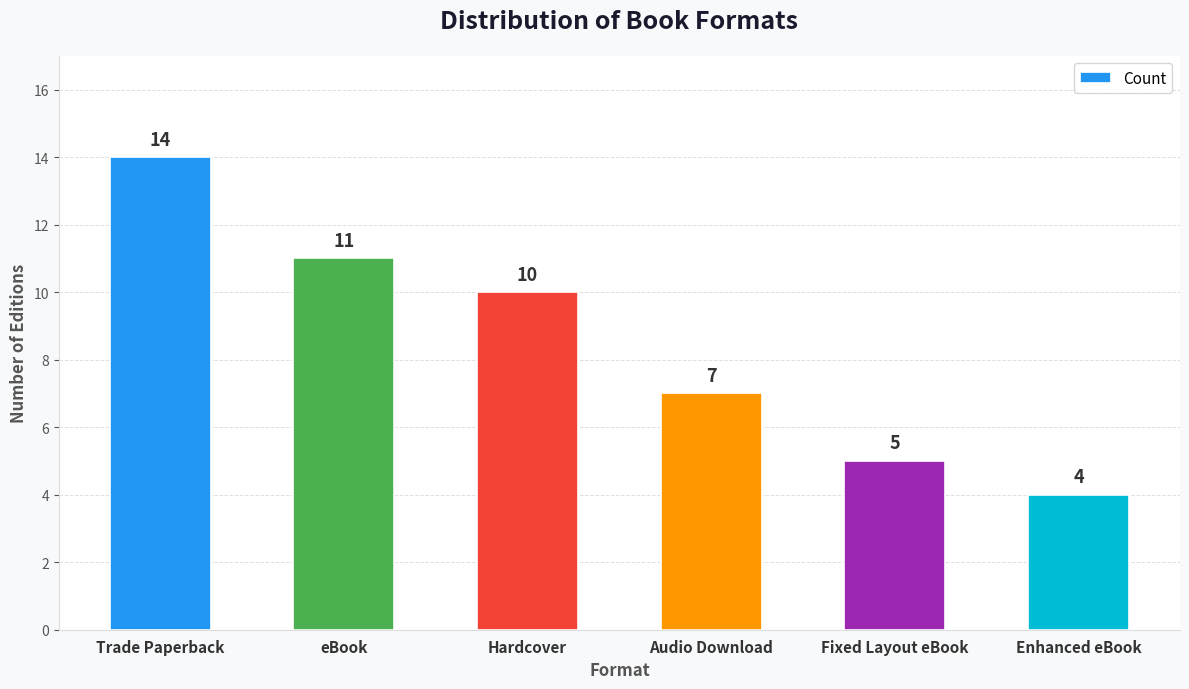

Is it true that the value at Trade Paperback is 14?

True